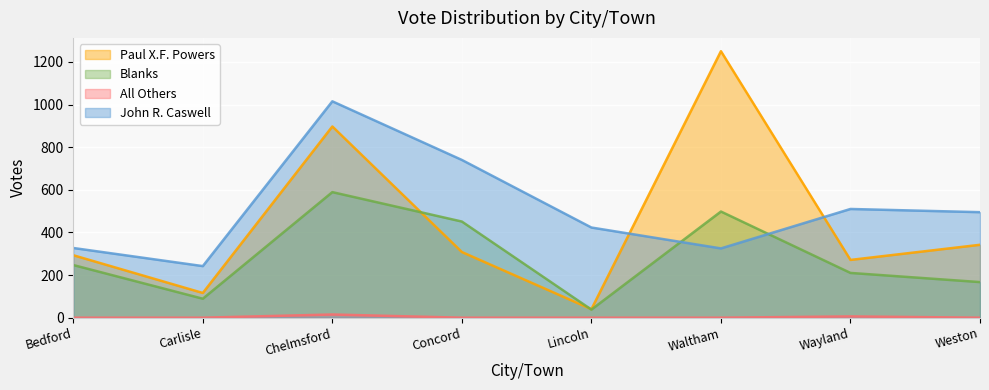

How many interior local peaks does the Paul X.F. Powers series have?

2